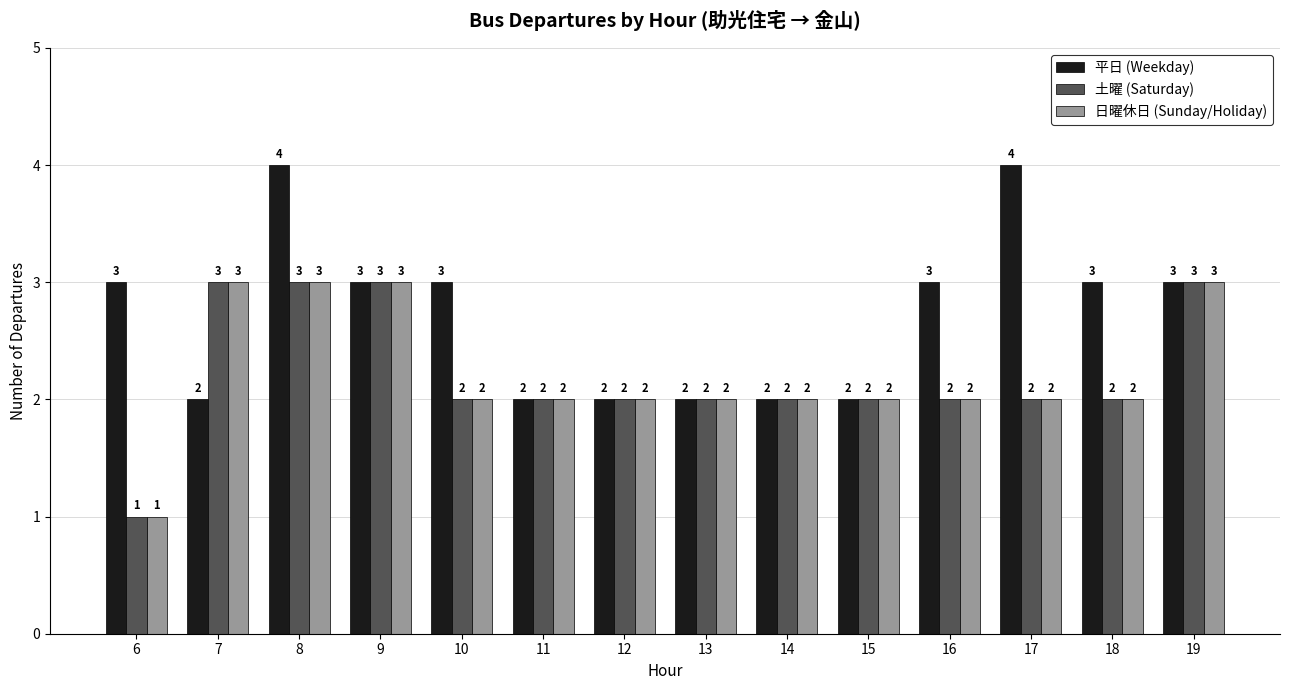

Between 8 and 19, which series saw the biggest shift?

平日 (Weekday)